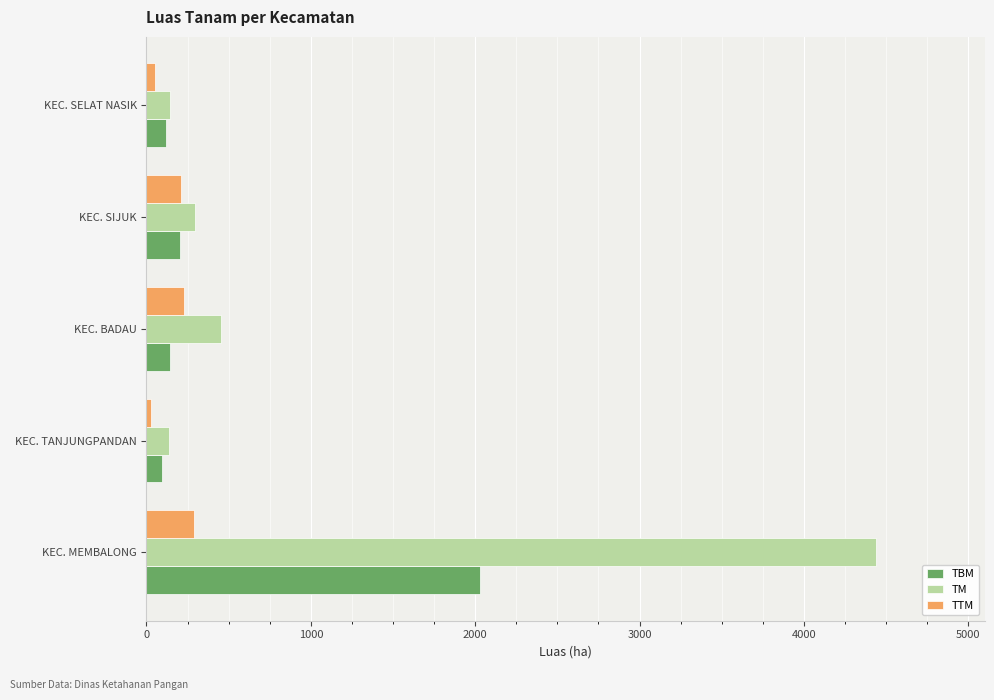

How many values in the TBM series are below 144?

2